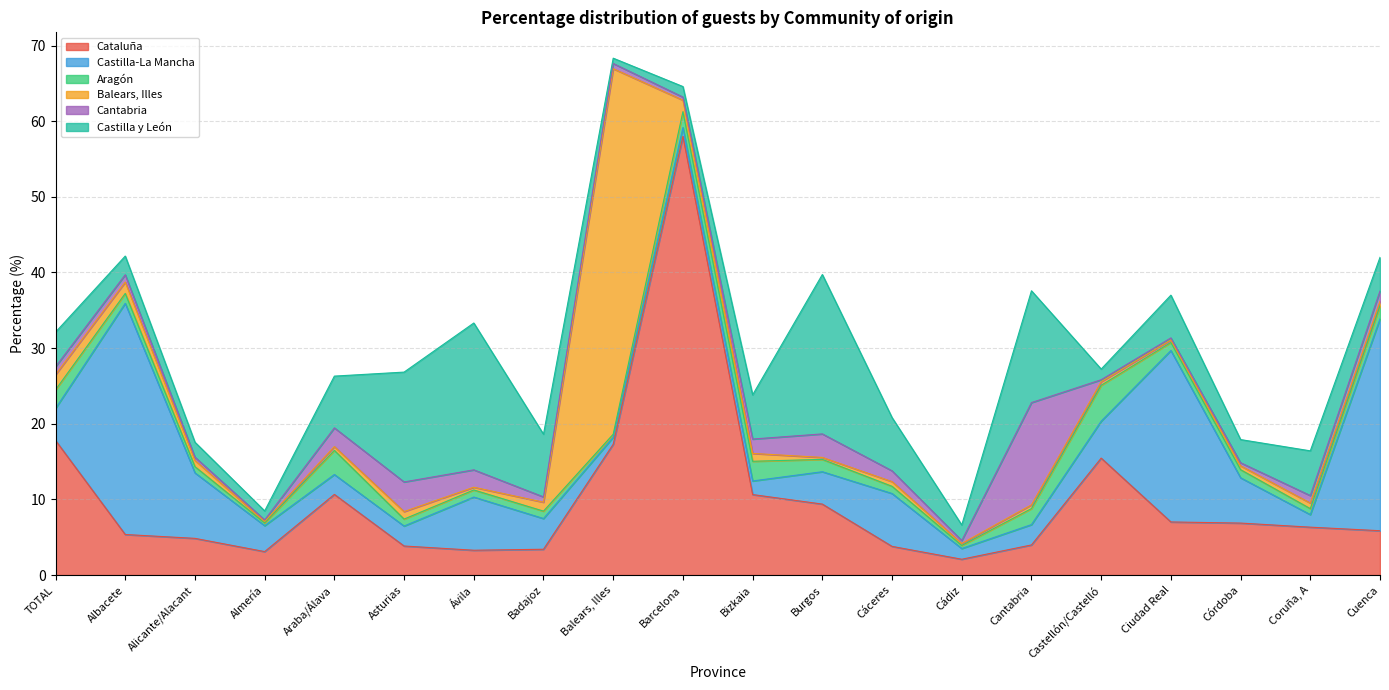

True or false: Aragón and Cataluña cross at least once.

False